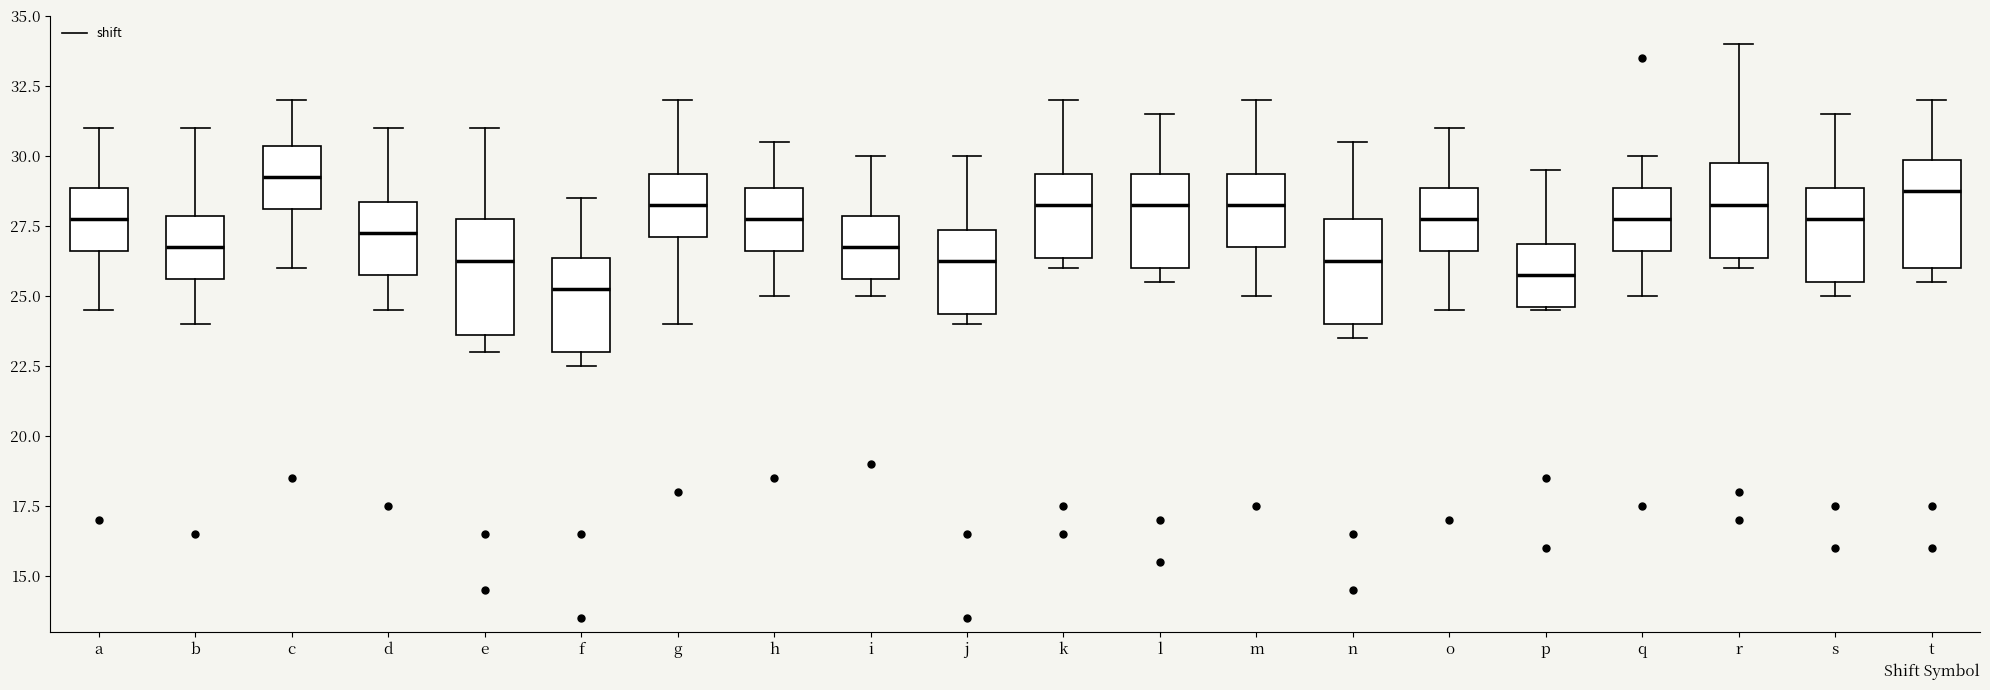

Reading left to right, read every box against the y-axis: the position of its median line, the range the box covers, and the ends of its whiskers. The values are not printed on the chart, so give them approximately, as read against the axis.

a: median 28.0, box 26.5 to 29.0, whiskers 24.5 to 31.0
b: median 27.0, box 25.5 to 28.0, whiskers 24.0 to 31.0
c: median 29.5, box 28.0 to 30.5, whiskers 26.0 to 32.0
d: median 27.5, box 26.0 to 28.5, whiskers 24.5 to 31.0
e: median 26.5, box 23.5 to 28.0, whiskers 23.0 to 31.0
f: median 25.5, box 23.0 to 26.5, whiskers 22.5 to 28.5
g: median 28.5, box 27.0 to 29.5, whiskers 24.0 to 32.0
h: median 28.0, box 26.5 to 29.0, whiskers 25.0 to 30.5
i: median 27.0, box 25.5 to 28.0, whiskers 25.0 to 30.0
j: median 26.5, box 24.5 to 27.5, whiskers 24.0 to 30.0
k: median 28.5, box 26.5 to 29.5, whiskers 26.0 to 32.0
l: median 28.5, box 26.0 to 29.5, whiskers 25.5 to 31.5
m: median 28.5, box 27.0 to 29.5, whiskers 25.0 to 32.0
n: median 26.5, box 24.0 to 28.0, whiskers 23.5 to 30.5
o: median 28.0, box 26.5 to 29.0, whiskers 24.5 to 31.0
p: median 26.0, box 24.5 to 27.0, whiskers 24.5 to 29.5
q: median 28.0, box 26.5 to 29.0, whiskers 25.0 to 30.0
r: median 28.5, box 26.5 to 30.0, whiskers 26.0 to 34.0
s: median 28.0, box 25.5 to 29.0, whiskers 25.0 to 31.5
t: median 29.0, box 26.0 to 30.0, whiskers 25.5 to 32.0